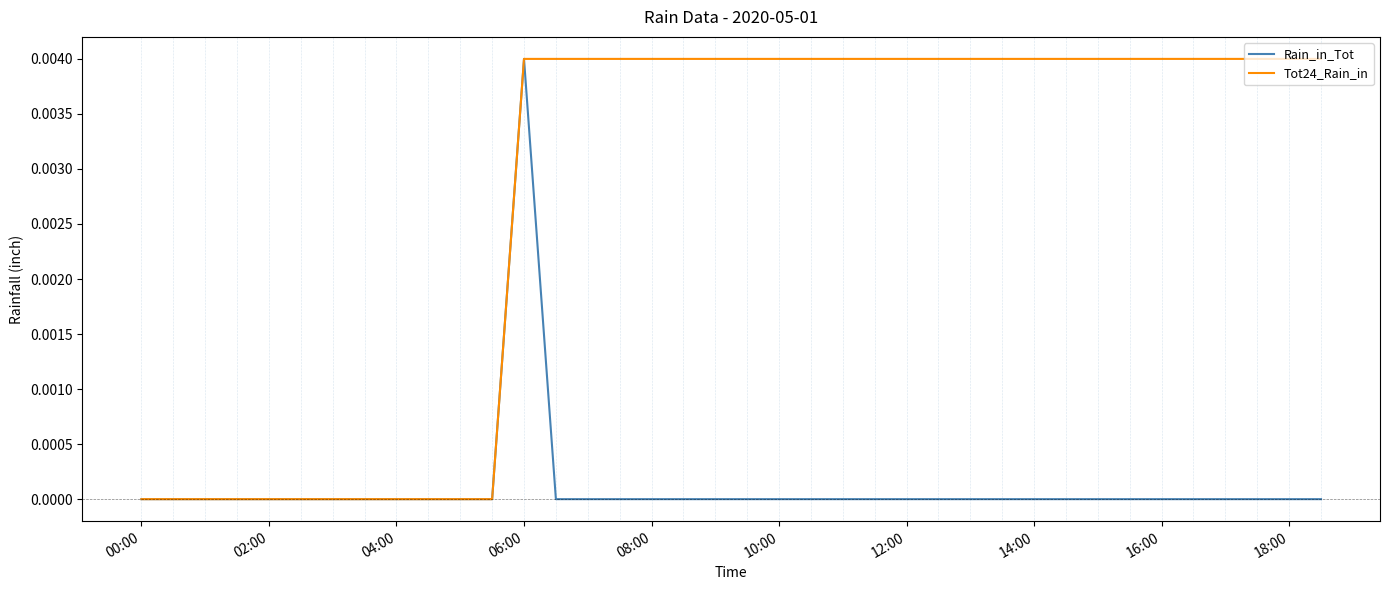

List the series in order of their overall mean, highest first.

Tot24_Rain_in, Rain_in_Tot